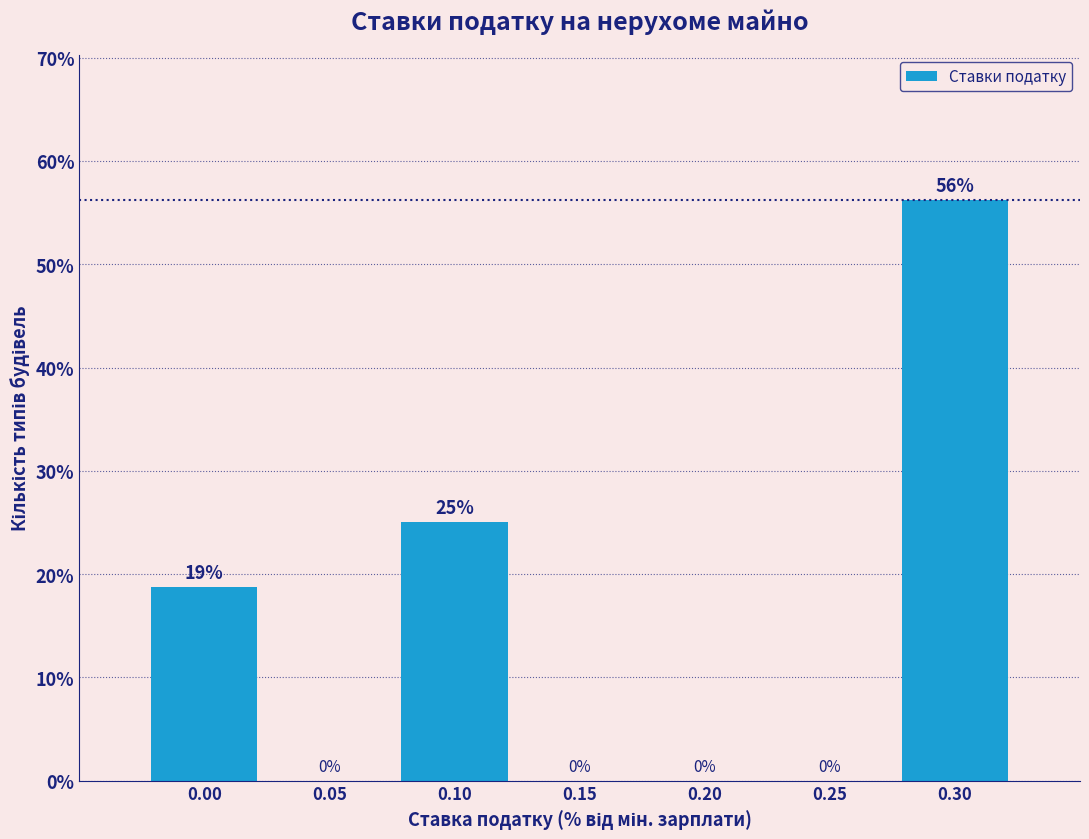

Is it true that the value at 0.10 is 25.0?

True